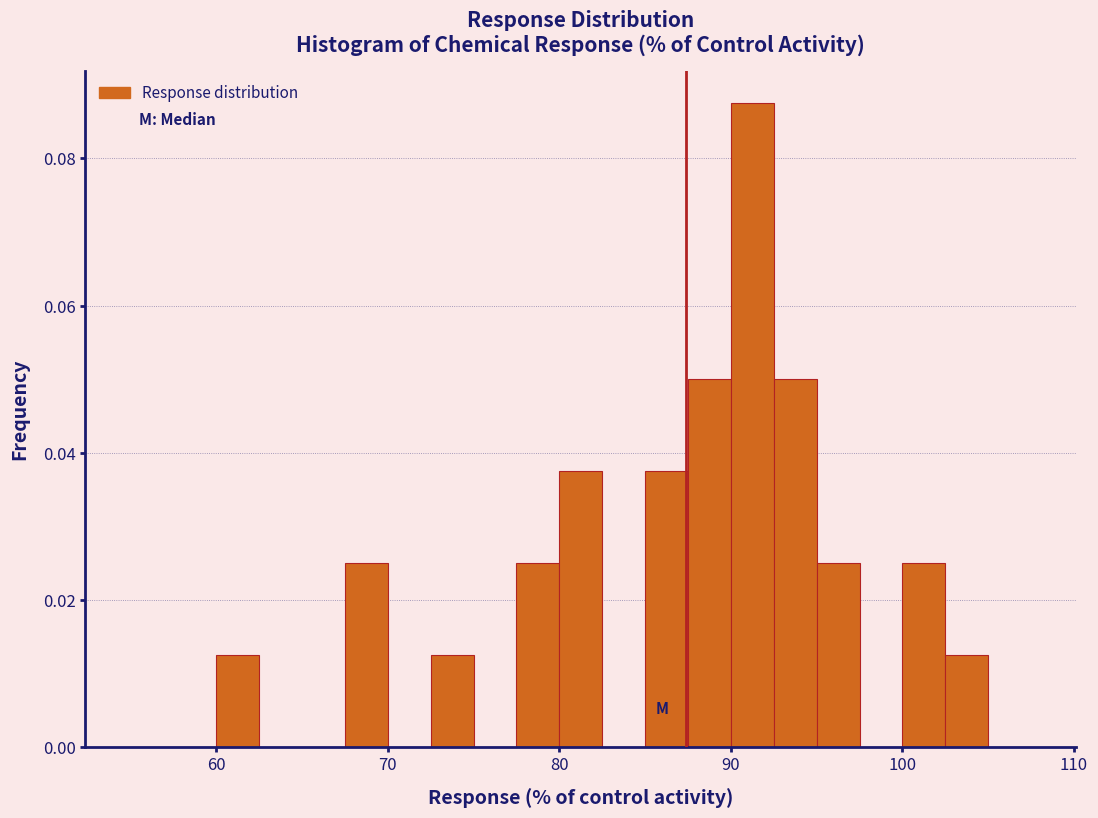

Around what value on the x-axis is the tallest bar? Give the approximate position of its centre, as read against the axis.

91